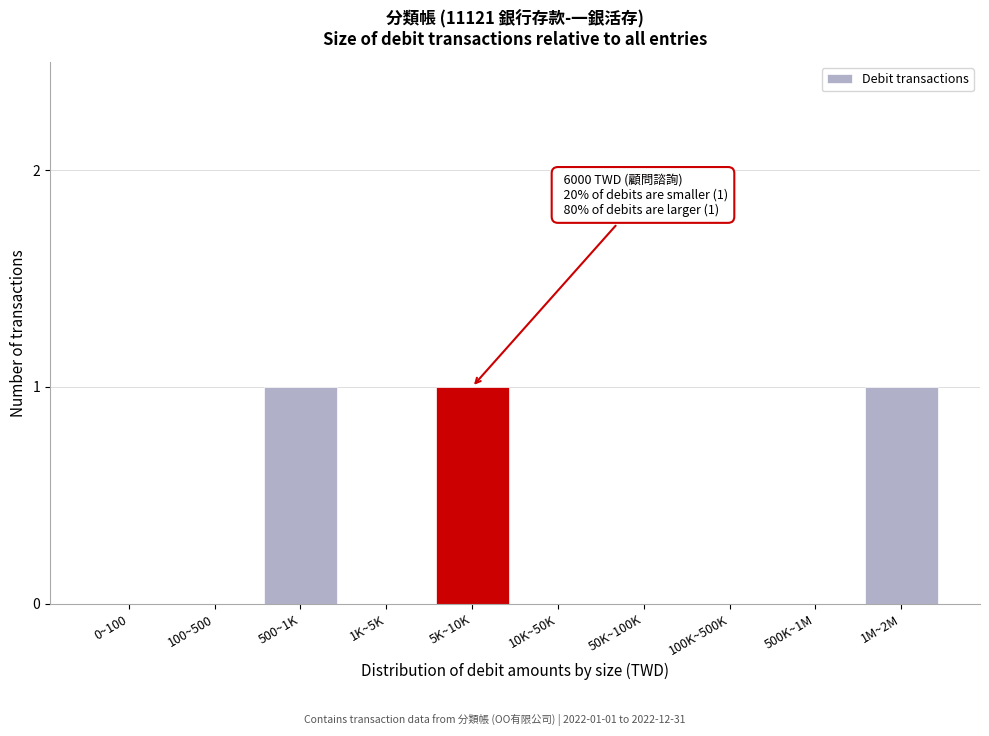

Reading left to right, what are all the values shown in this chart?

0~100=0	100~500=0	500~1K=1	1K~5K=0	5K~10K=1	10K~50K=0	50K~100K=0	100K~500K=0	500K~1M=0	1M~2M=1